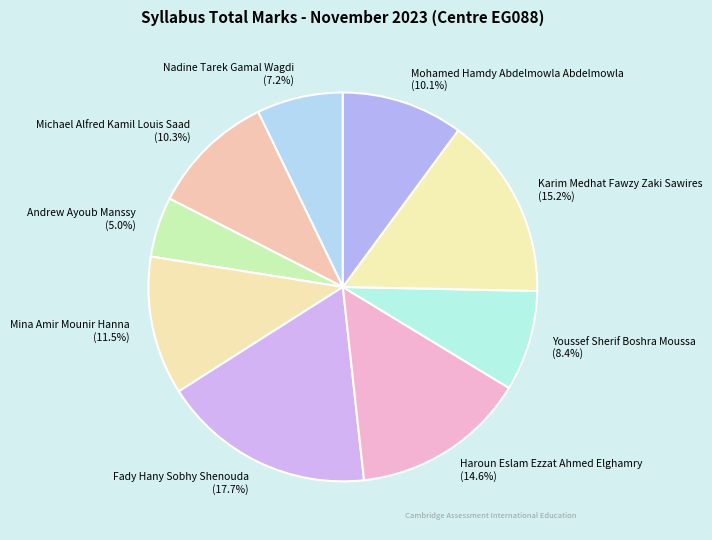

Does any single category account for the majority?

No